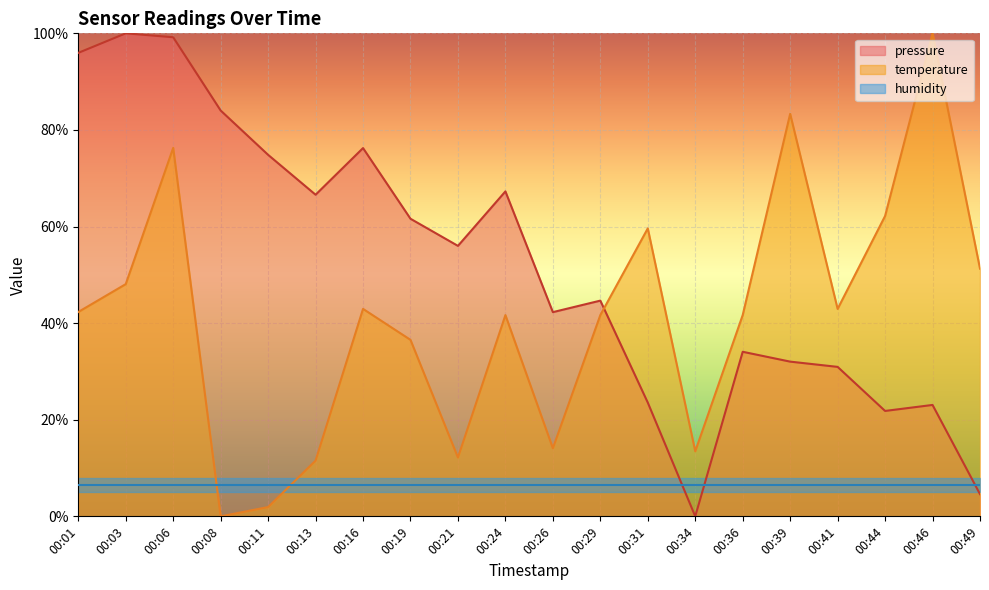

Where is the first local minimum for pressure?

00:13